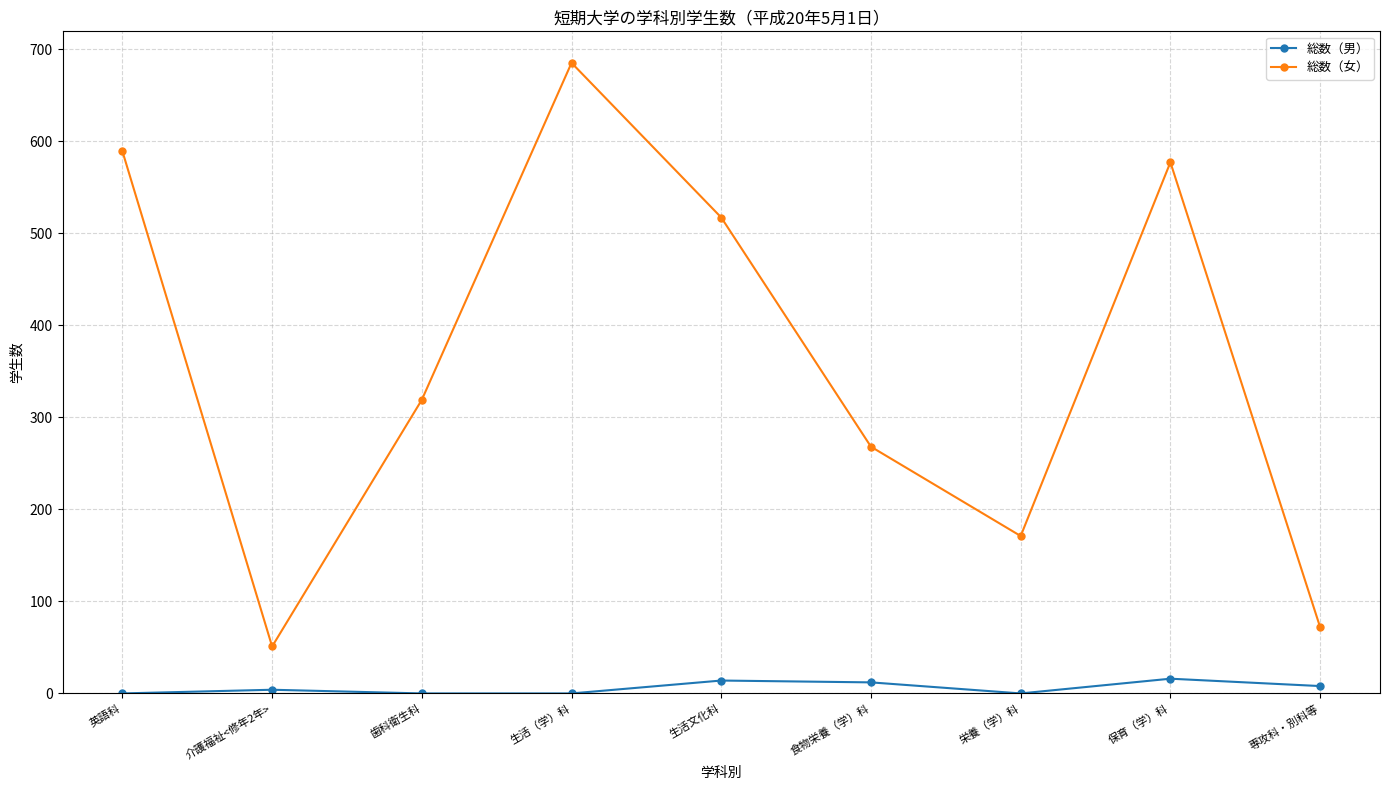

True or false: 総数（男） and 総数（女） cross at least once.

False